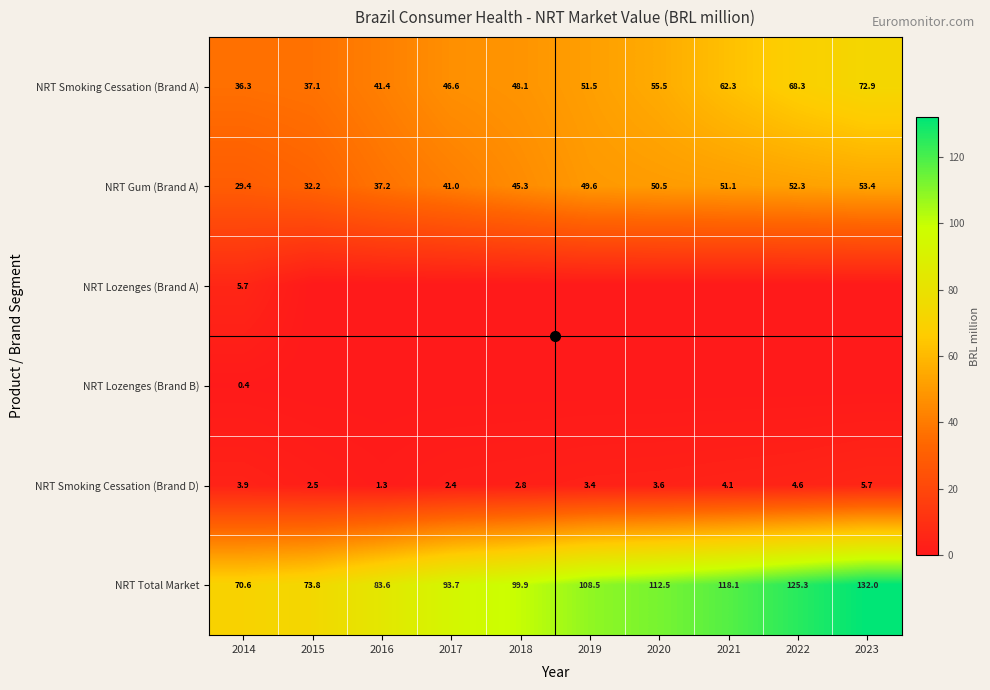

Is the value of NRT Lozenges (Brand B) at 2023 greater than the value of NRT Smoking Cessation (Brand D) at 2015?

No